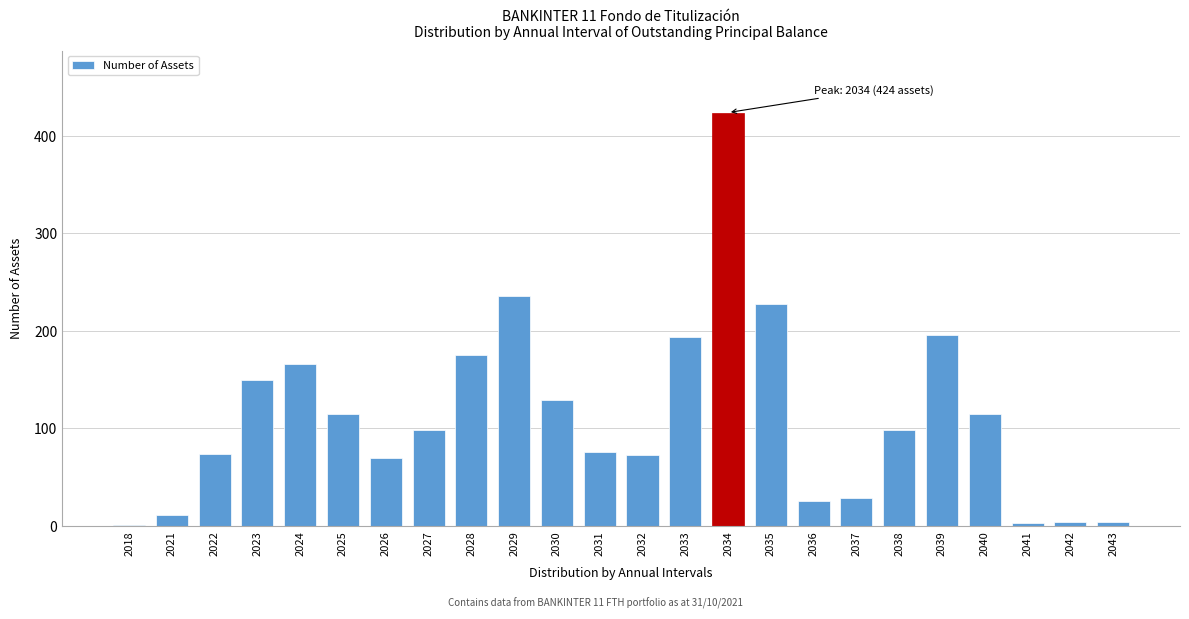

The chart shows a value of 40 at 2036. True or false?

False